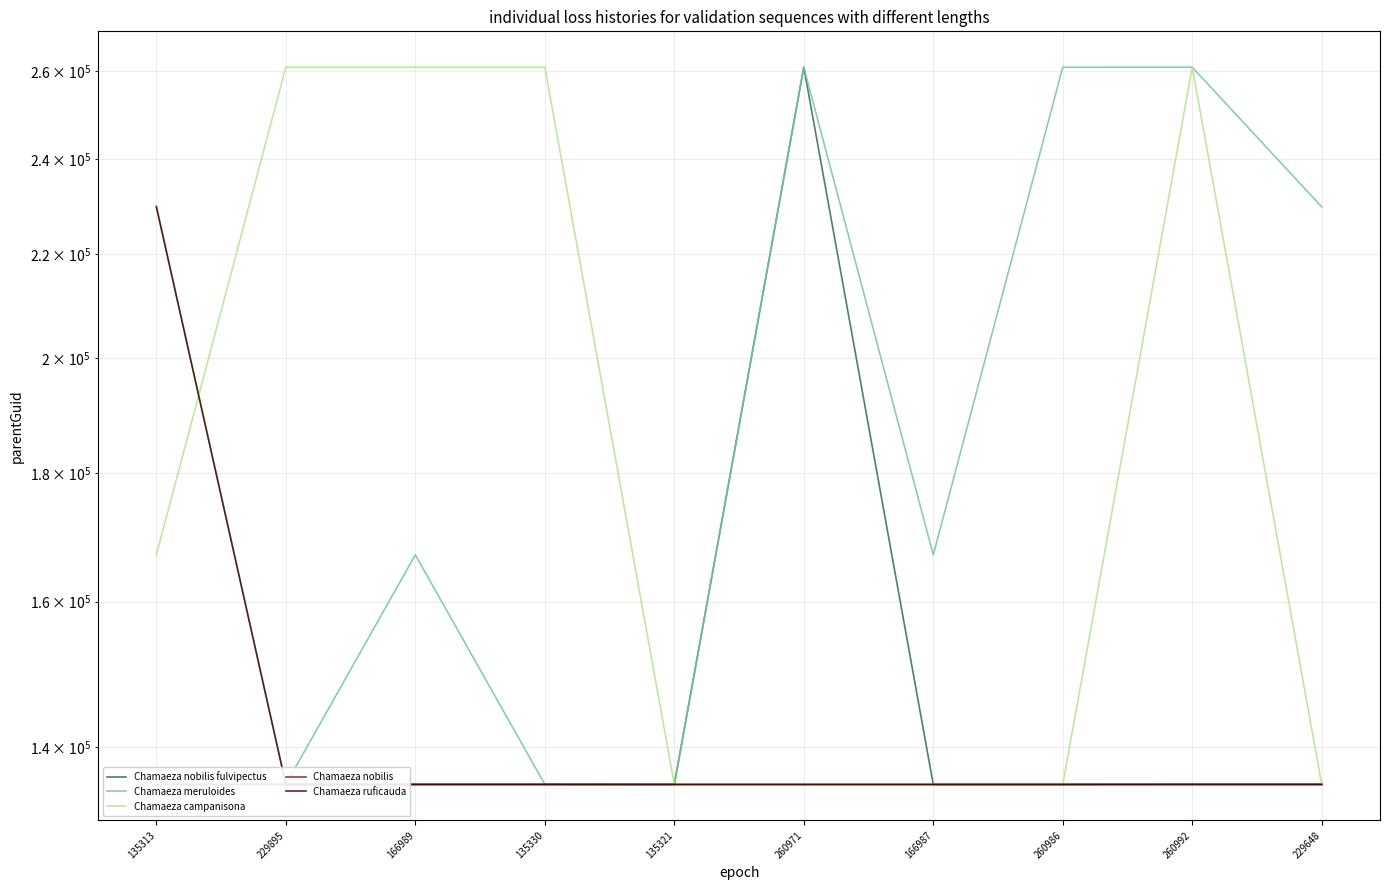

True or false: Chamaeza nobilis has more than 2 interior local peaks.

False